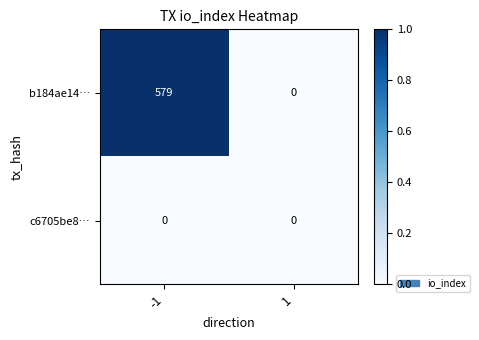

List the series in order of their overall mean, lowest first.

c6705be8…, b184ae14…